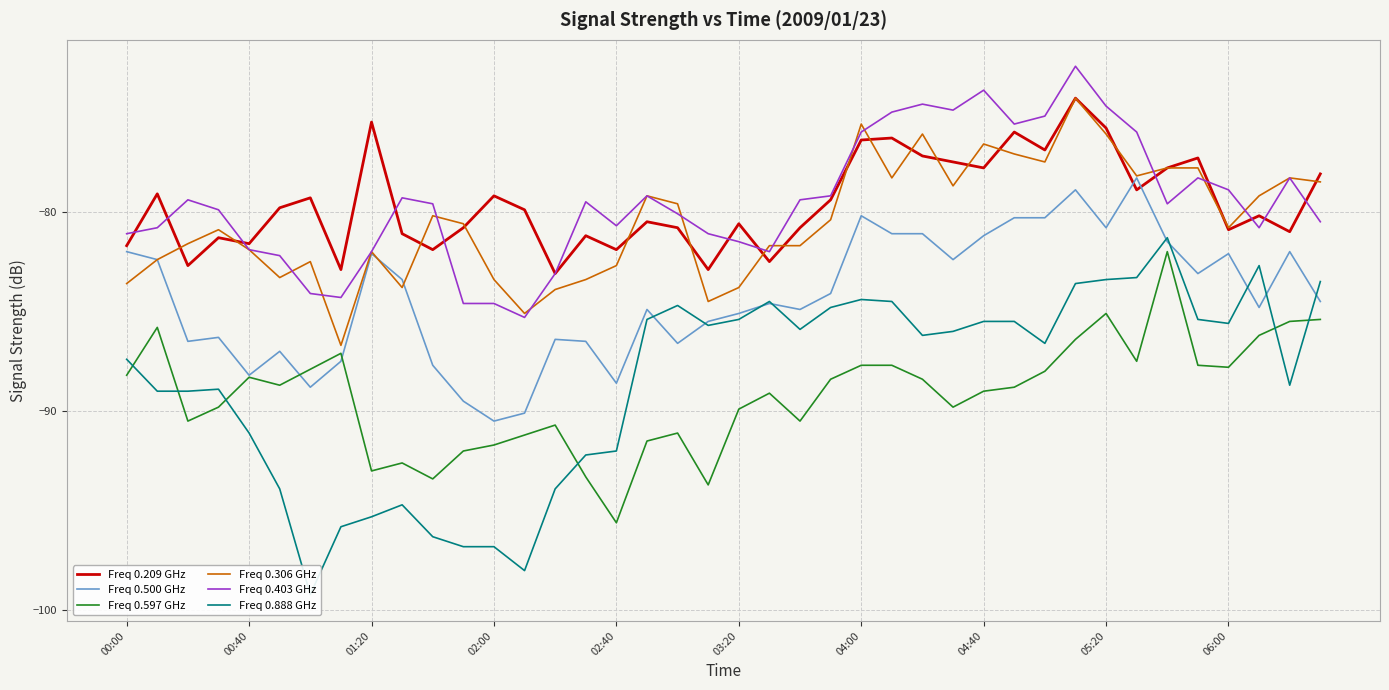

In Freq 0.209 GHz, how many points are higher than both neighbors (excluding endpoints)?

13